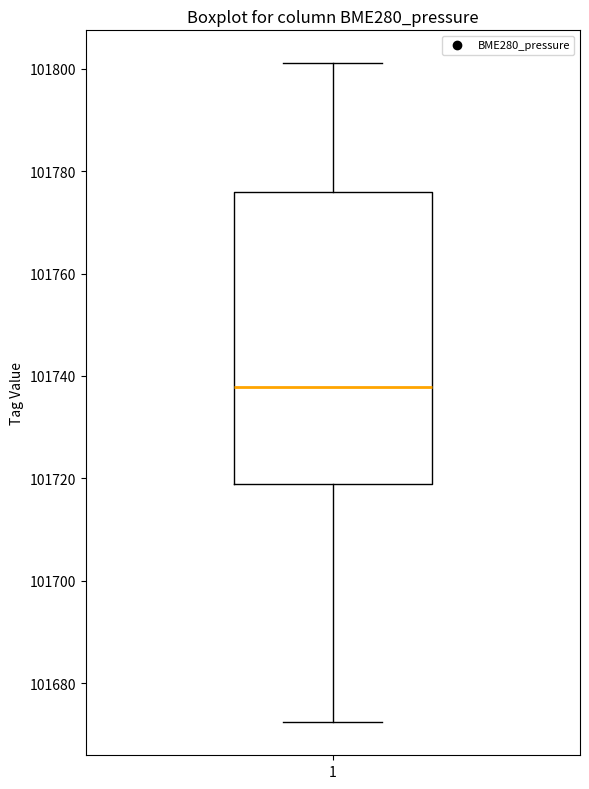

Transcribe this box plot: give where the median line is, the range the box spans, and where the two whiskers end, as read against the y-axis. The values are not printed on the chart, so give them approximately, as read against the axis.

median 101738, box 101718 to 101776, whiskers 101672 to 101802